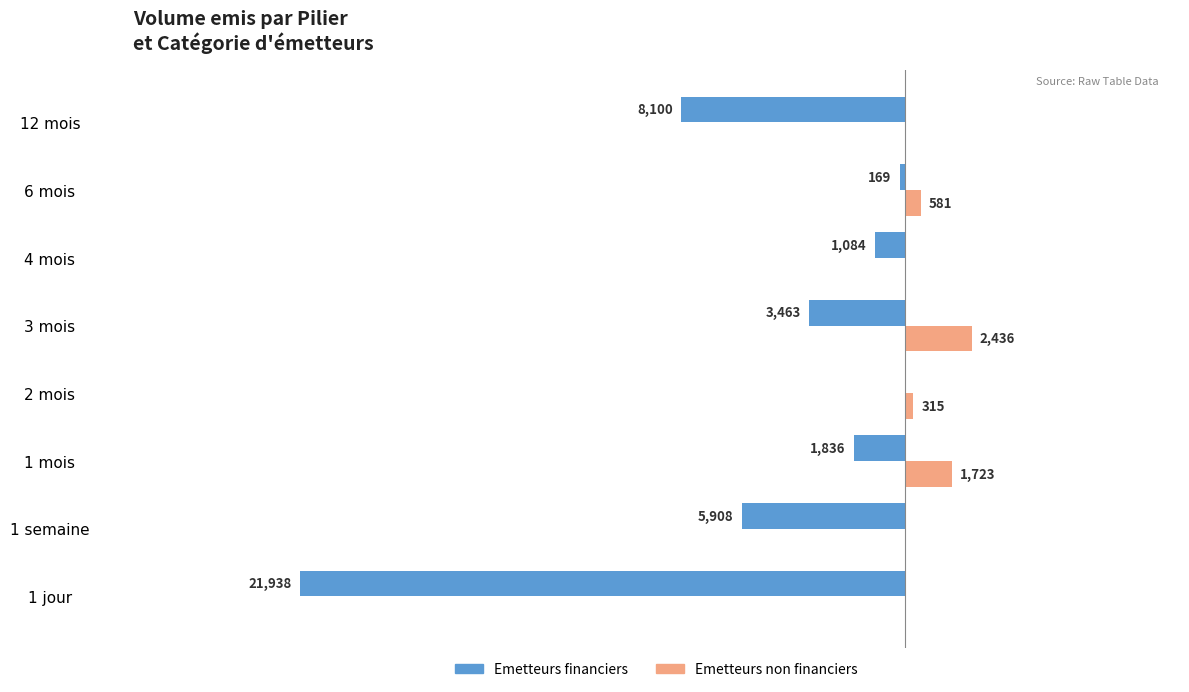

What is the value of the Emetteurs financiers bar at the 7th from the left?

-169